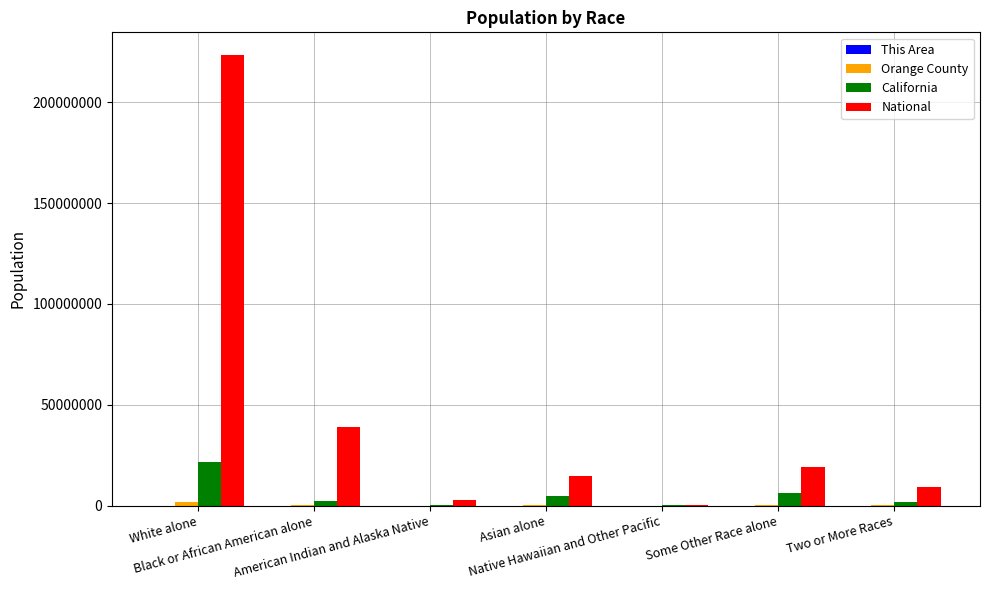

At which label does National first exceed 14674252?

White alone